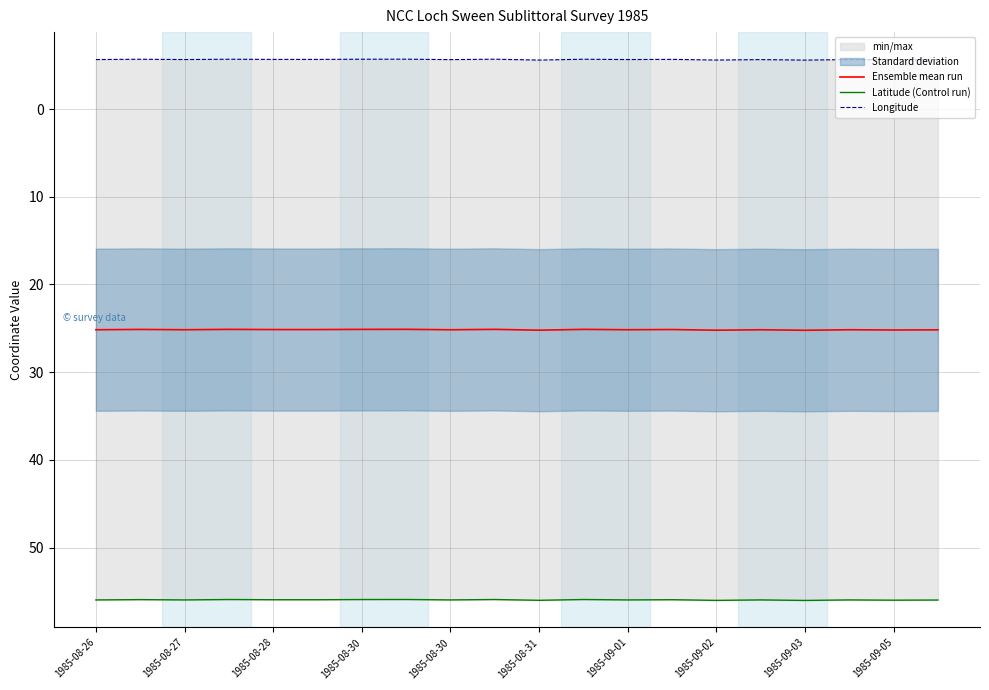

Rank the series at 1985-09-02 from lowest to highest value.

Longitude, Ensemble mean run, Latitude (Control run)